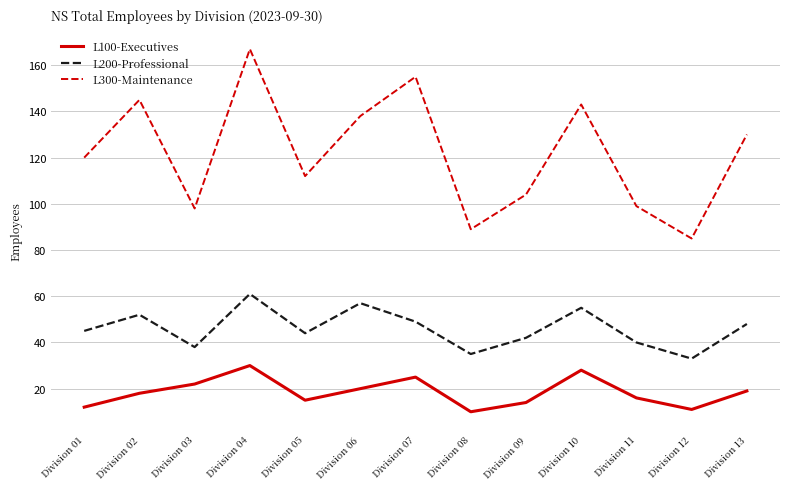

Does the chart have visible grid lines?

Yes